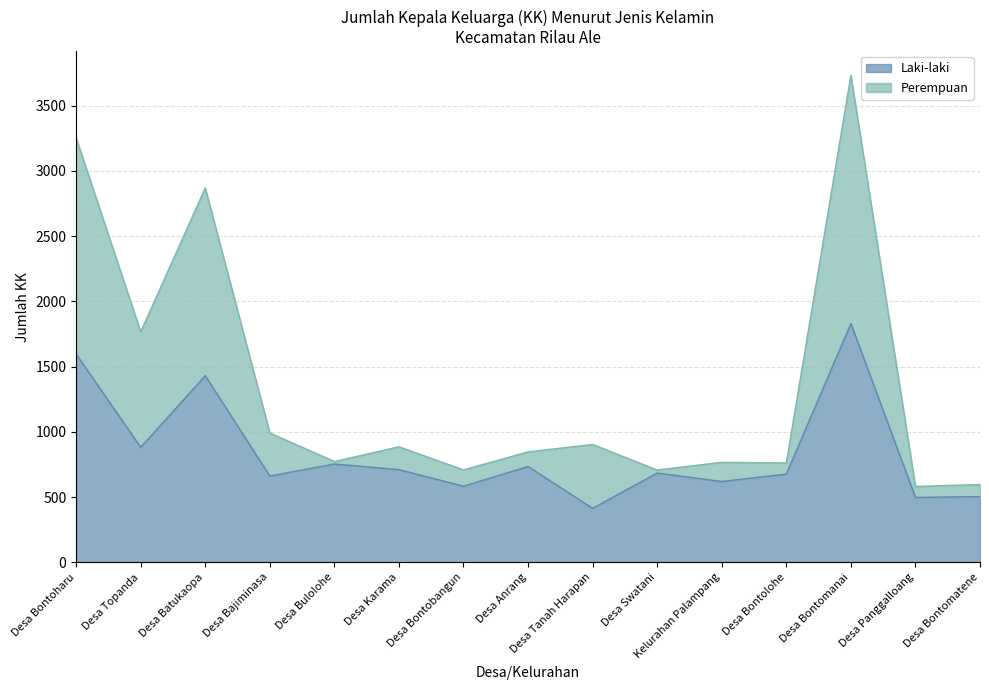

What is the label of the 10th point from the left?

Desa Swatani